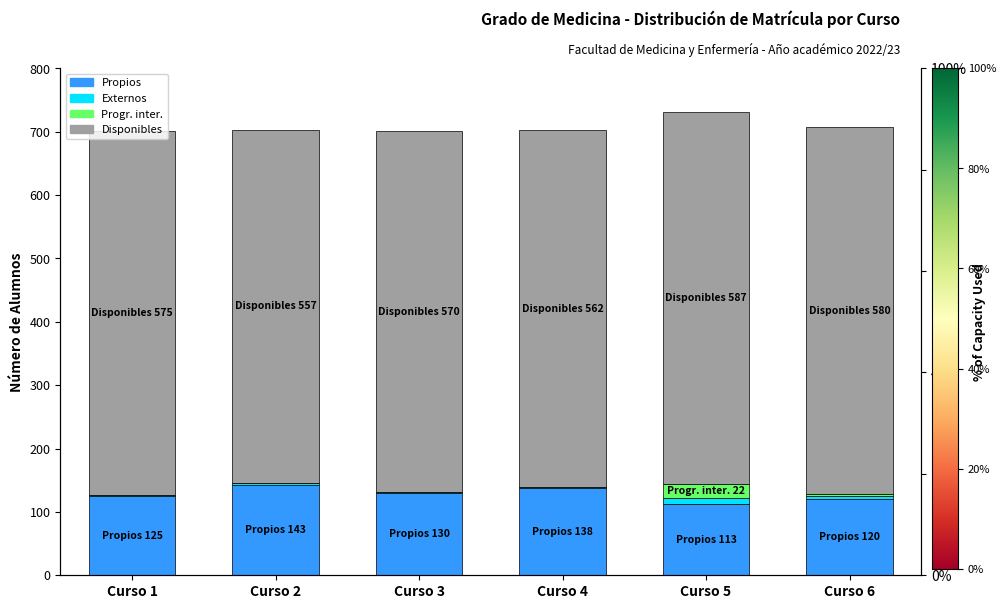

Is the value of Disponibles at Curso 2 greater than the value of Propios at Curso 1?

Yes